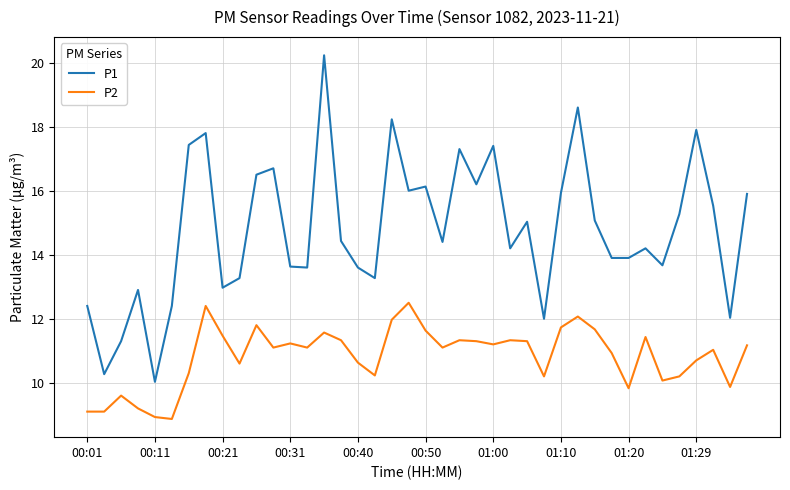

Which series has the largest total across all categories?

P1